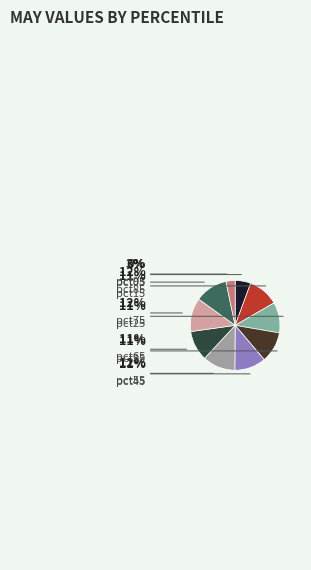

To the nearest percent, what percentage of the pie is pct05?

6%